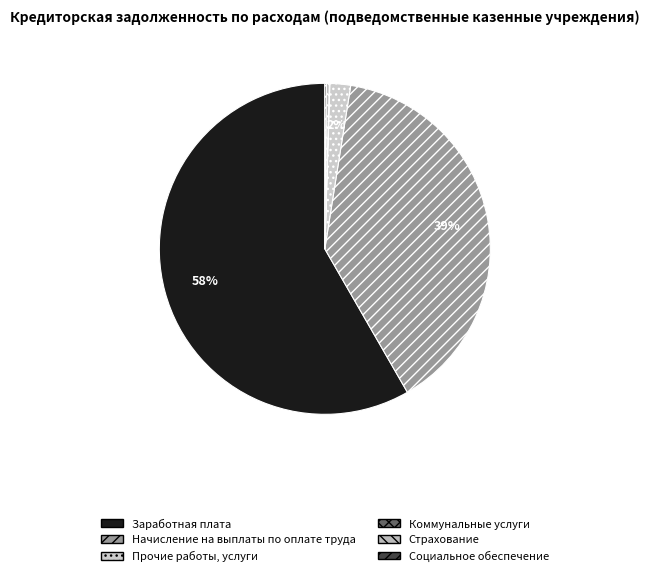

Between Начисление на выплаты по оплате труда and Социальное обеспечение, which is larger?

Начисление на выплаты по оплате труда